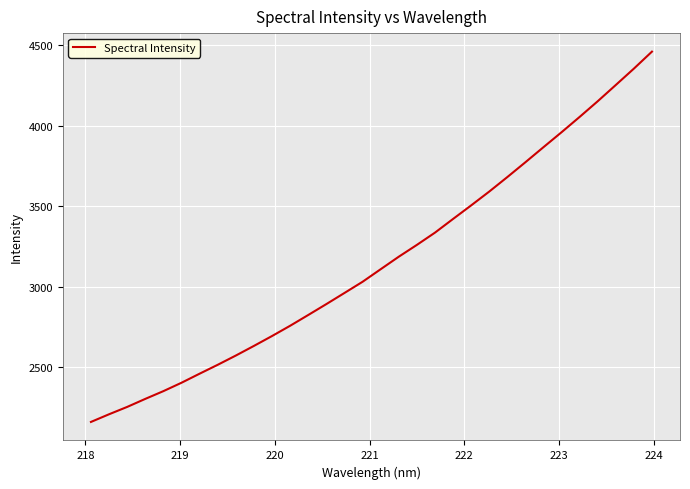

What is the difference between the maximum and minimum values?

2301.5